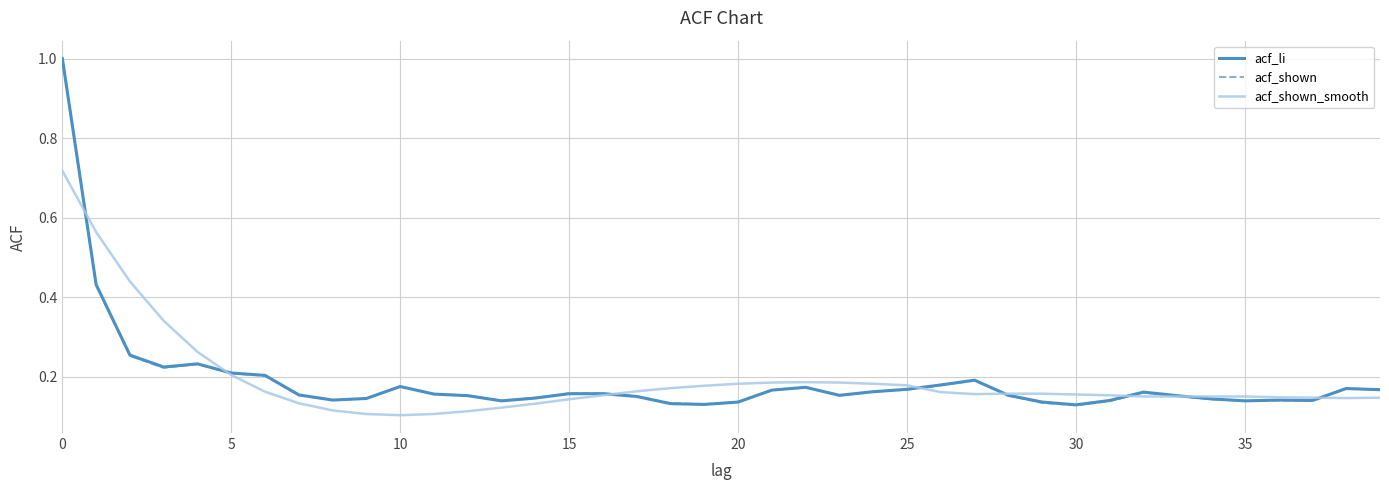

What is the highest value of the acf_li series?

1.0